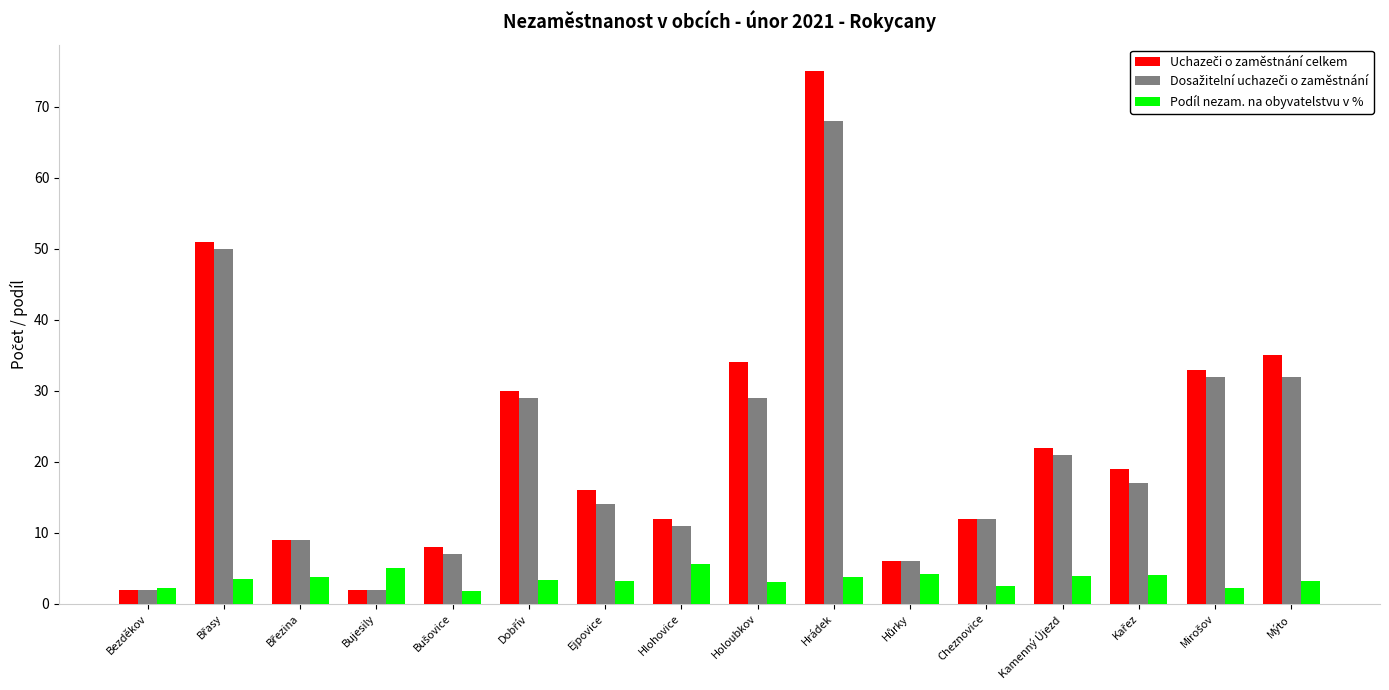

At which category is the sum across all series the highest?

Hrádek